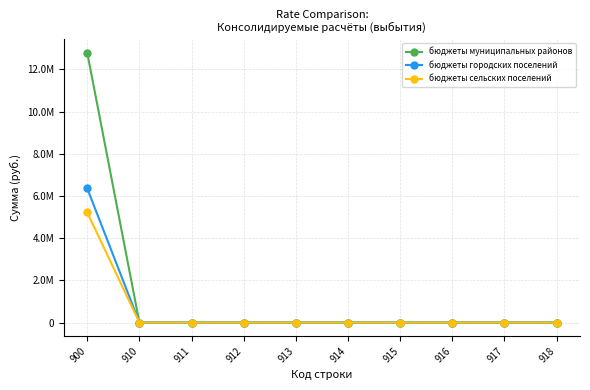

Which series changed the most between 912 and 917?

бюджеты муниципальных районов